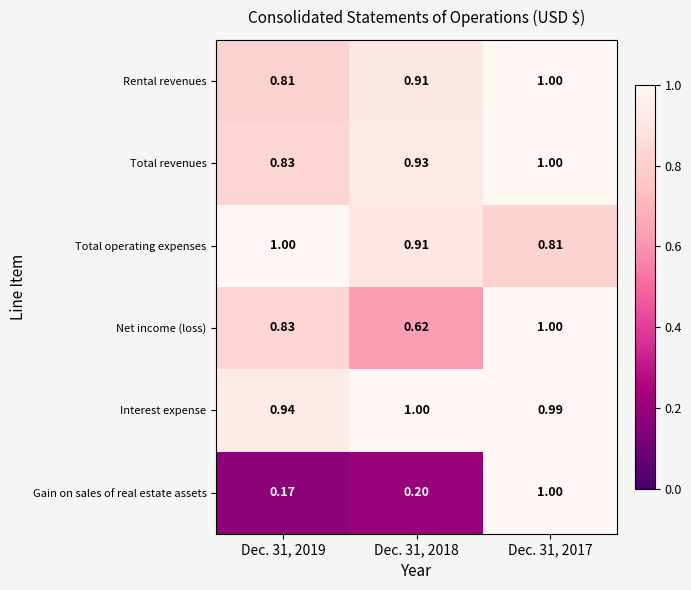

Which series changed the most between Dec. 31, 2019 and Dec. 31, 2018?

Net income (loss)